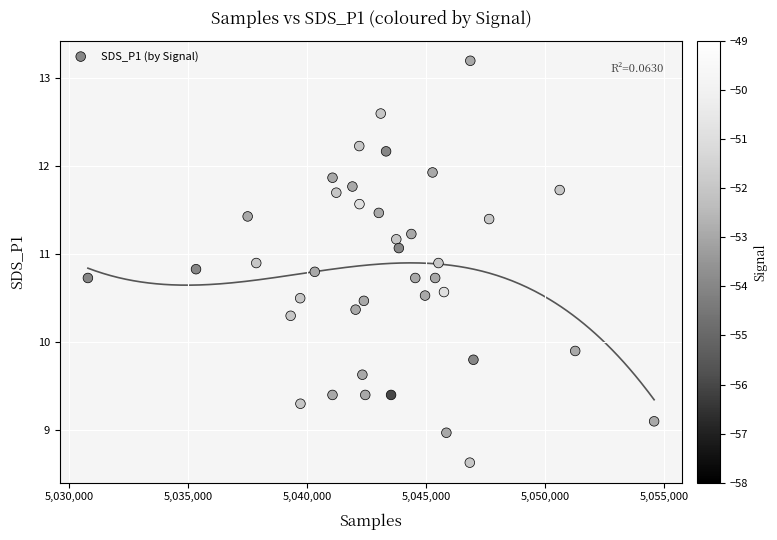

What is the range of X values (max minus min)?

23800.0